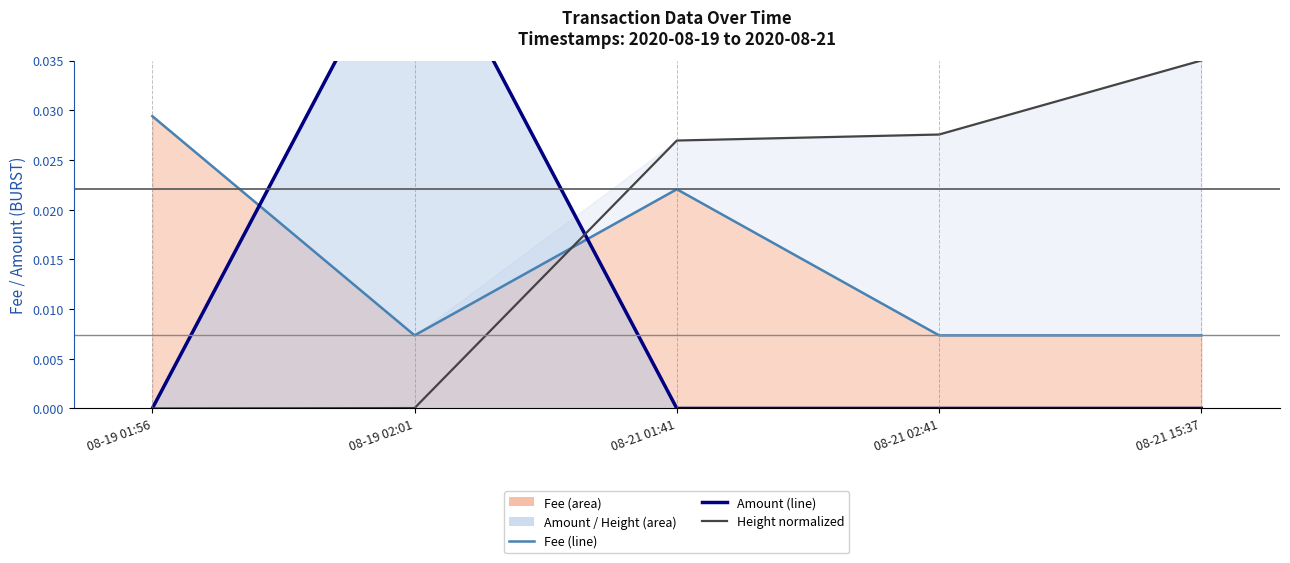

Between which two adjacent categories do Amount (line) and Height normalized first intersect?

08-19 02:01 and 08-21 01:41